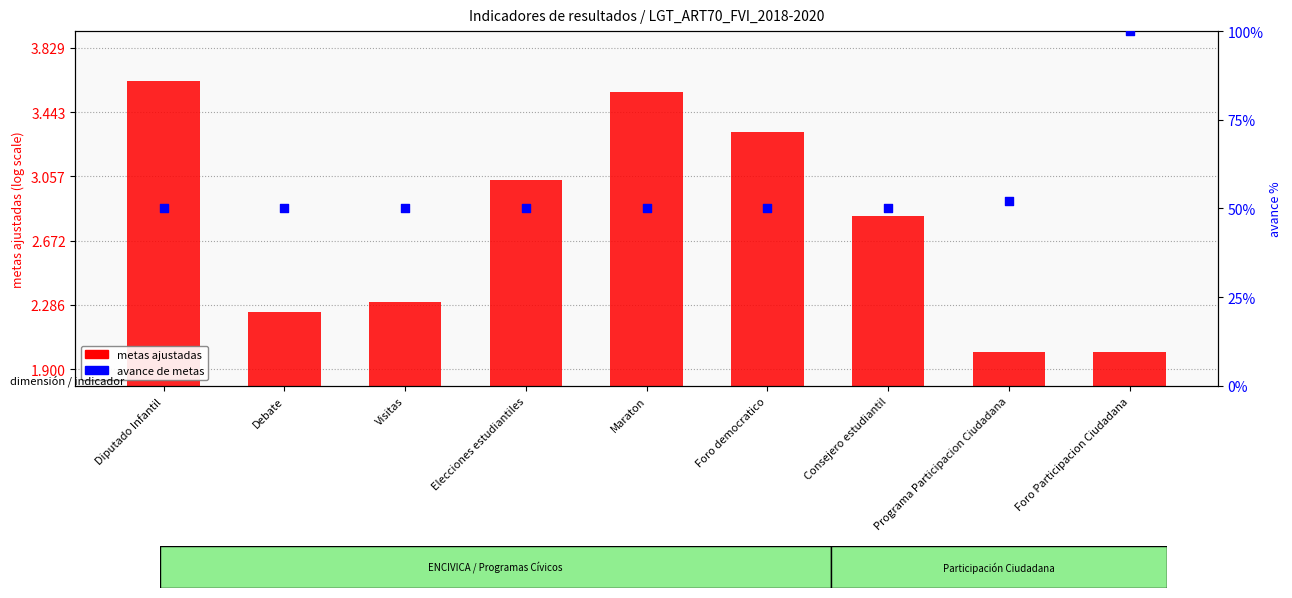

Is the value of avance de metas at Diputado Infantil greater than the value of metas ajustadas (log scale) at Diputado Infantil?

Yes